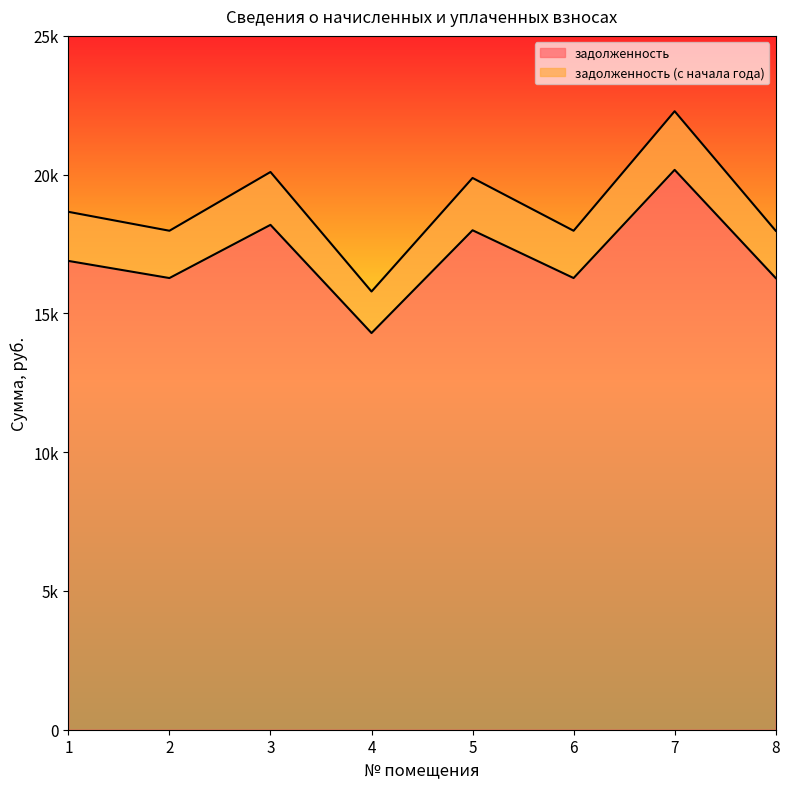

At which category does задолженность reach its first local peak?

3